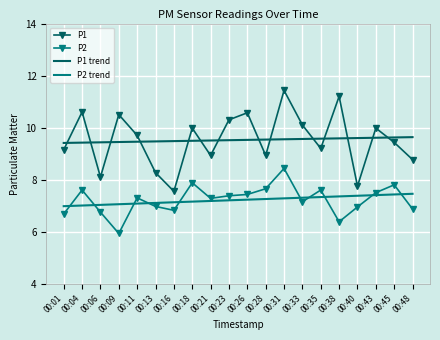

Is the value of P2 trend at 00:11 greater than the value of P2 at 00:26?

No